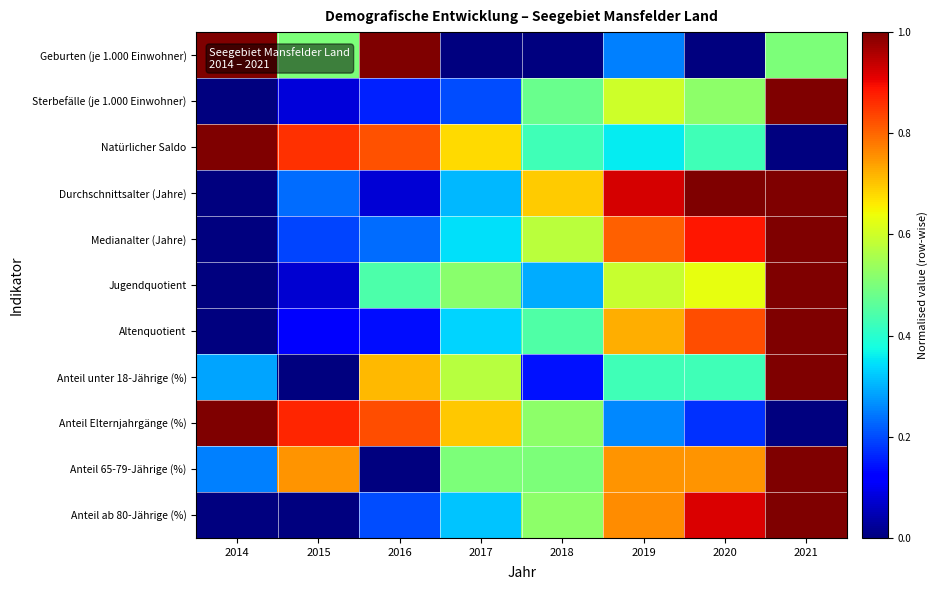

Which series has the largest range (max minus min)?

Geburten (je 1.000 Einwohner)